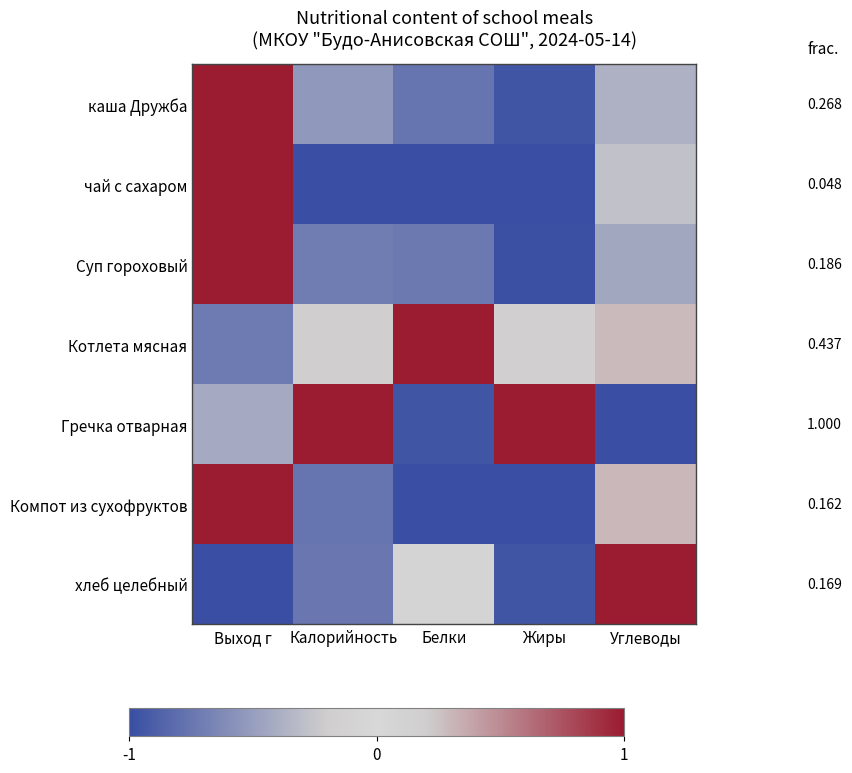

Where does the Компот из сухофруктов series first go above 0?

Выход г